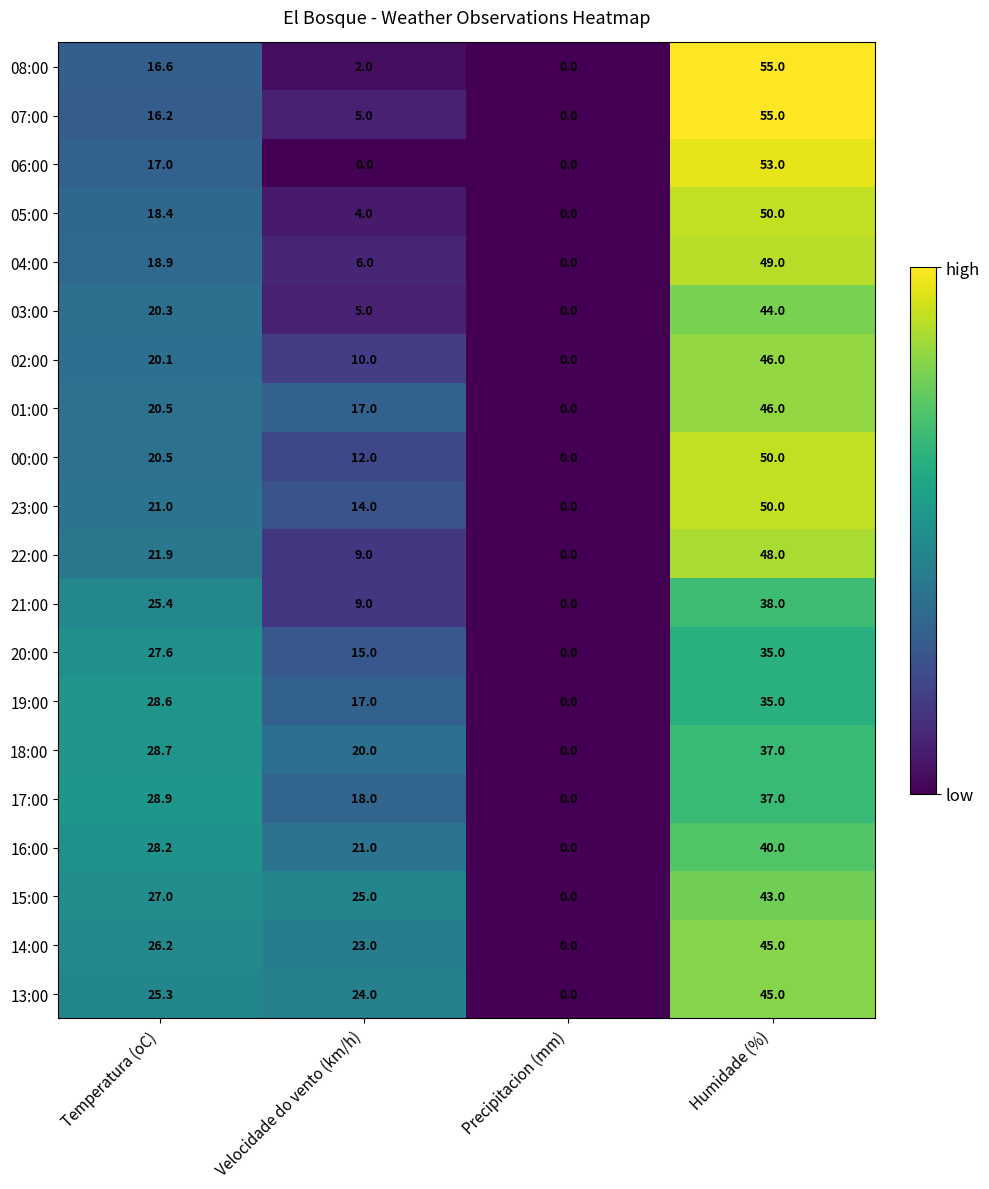

What is the spread (max minus min) of values at Temperatura (oC)?

12.7